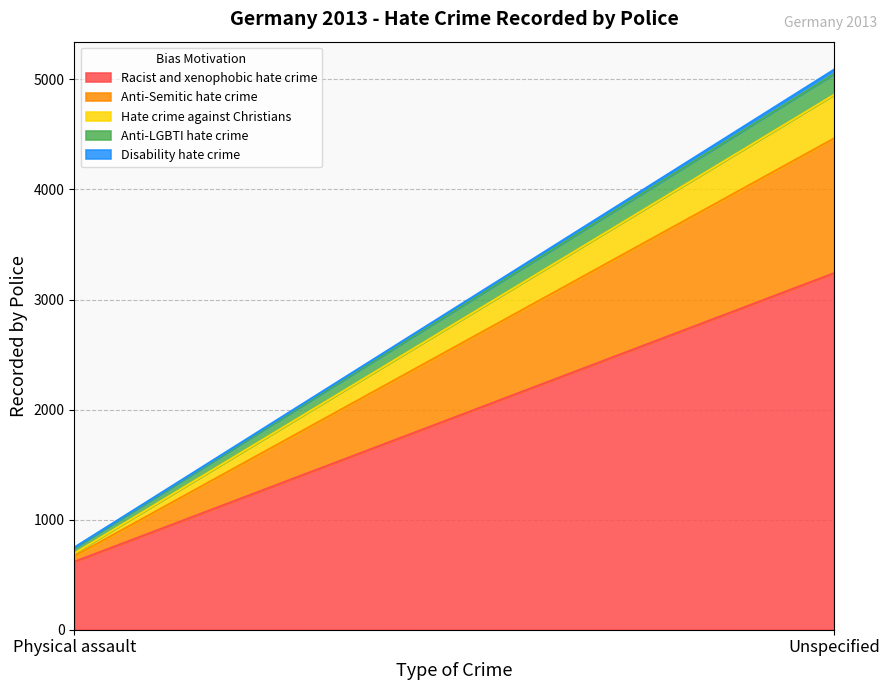

What is the difference between the Disability hate crime values at Physical assault and Unspecified?

34